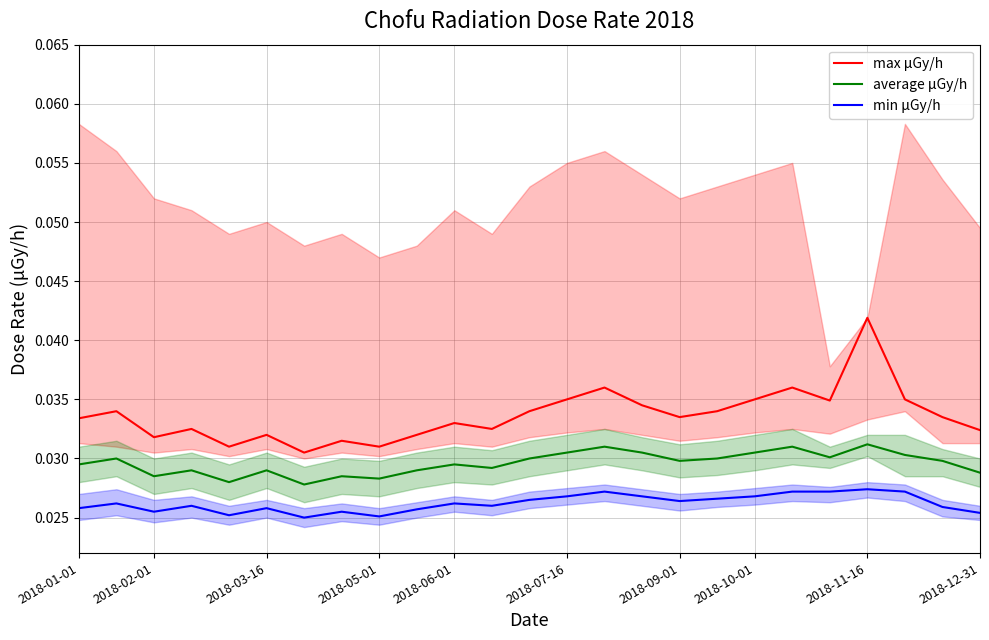

True or false: max μGy/h and average μGy/h cross at least once.

False